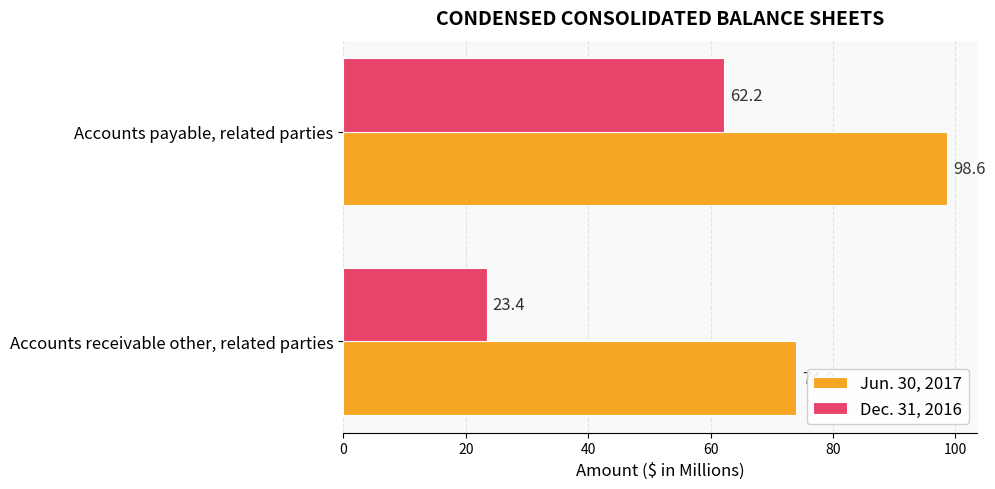

Is it true that Jun. 30, 2017 equals 98.6 at Accounts payable, related parties?

True